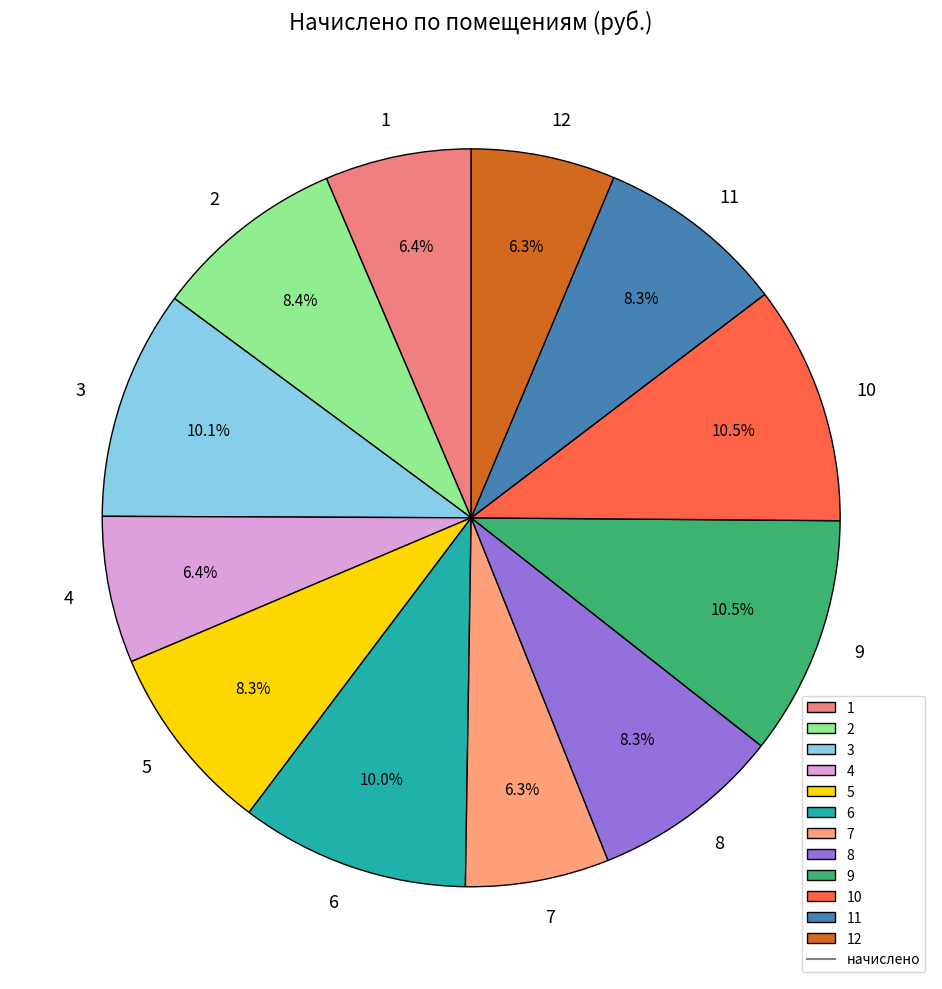

Is it true that 5 is 22% of the pie?

False